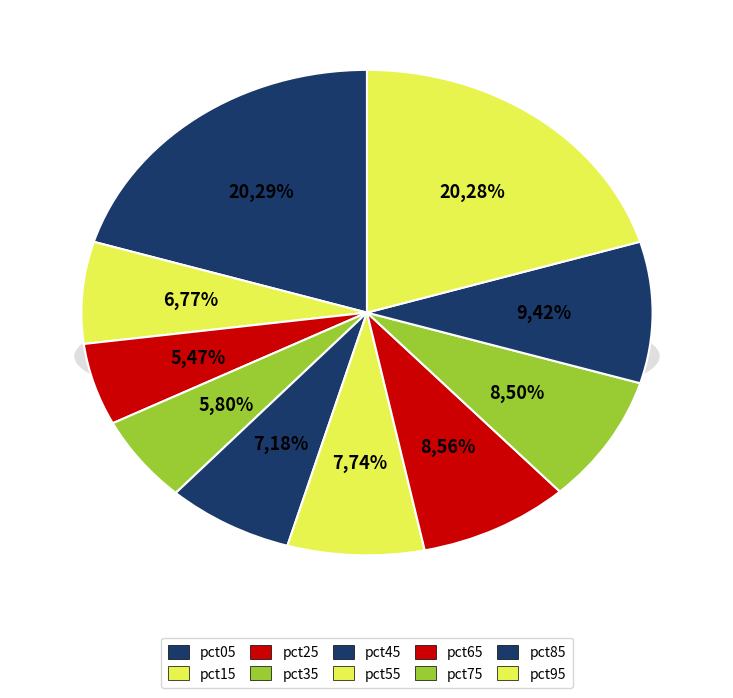

True or false: pct25 accounts for 5% of the total.

True